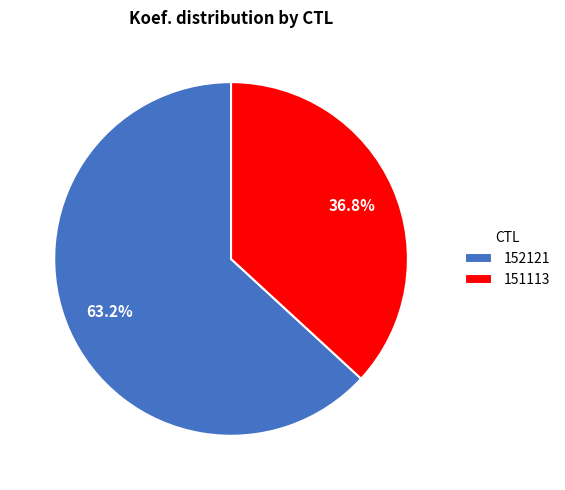

What percentage is the 151113 slice, to the nearest percent?

37%